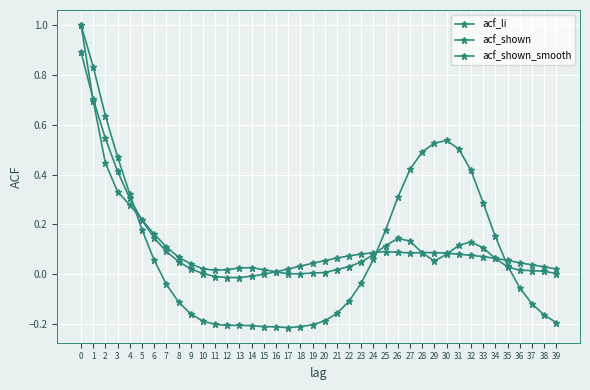

How many interior local peaks does the acf_shown_smooth series have?

1